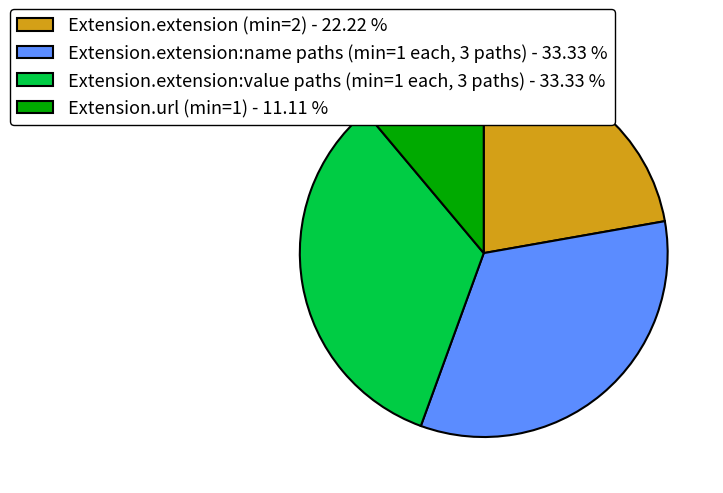

Does Extension.extension (min=2) - 22.22 % represent more than half of the total?

No